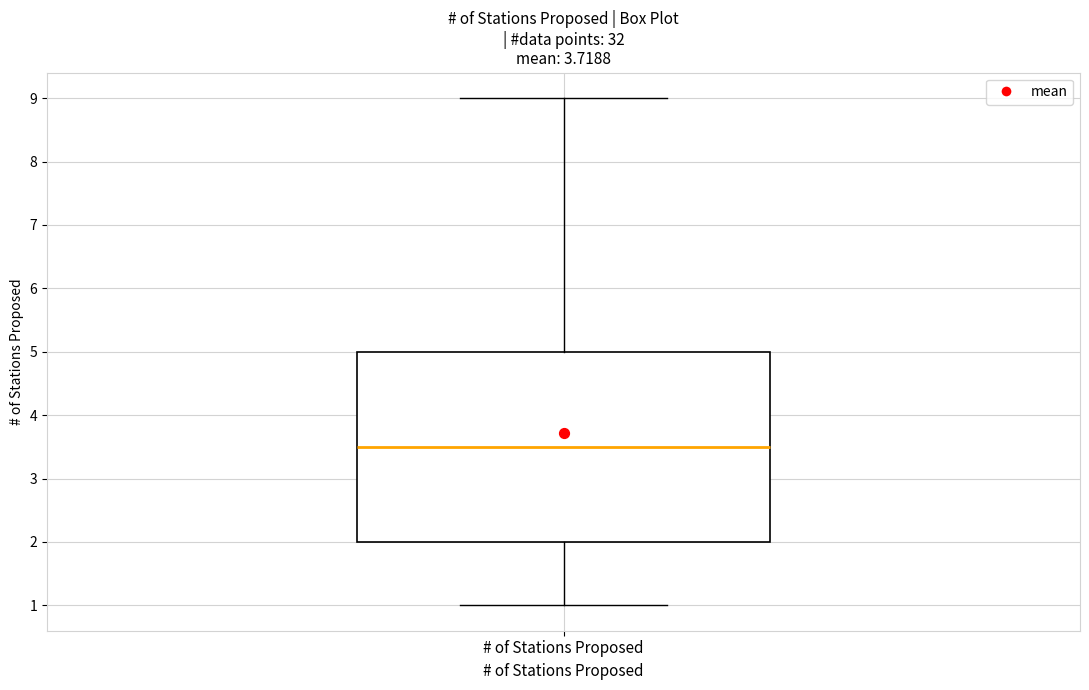

Where does the lower whisker of the box for # of Stations Proposed end on the y-axis? The values are not printed on the chart, so give them approximately, as read against the axis.

1.0